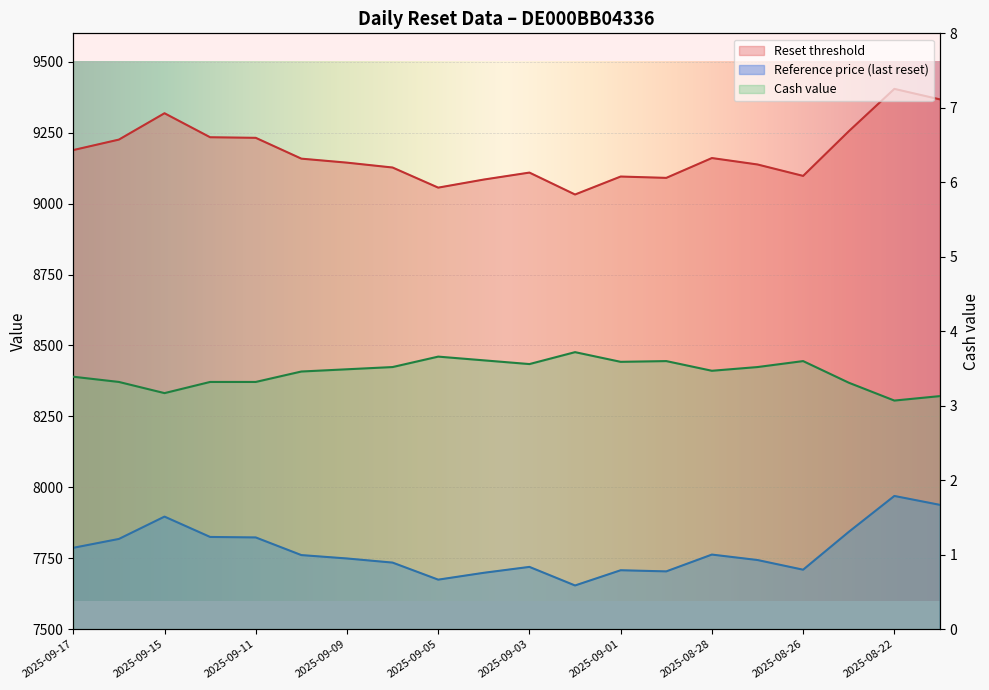

List the series in order of their overall mean, highest first.

Reset threshold, Reference price, Cash value